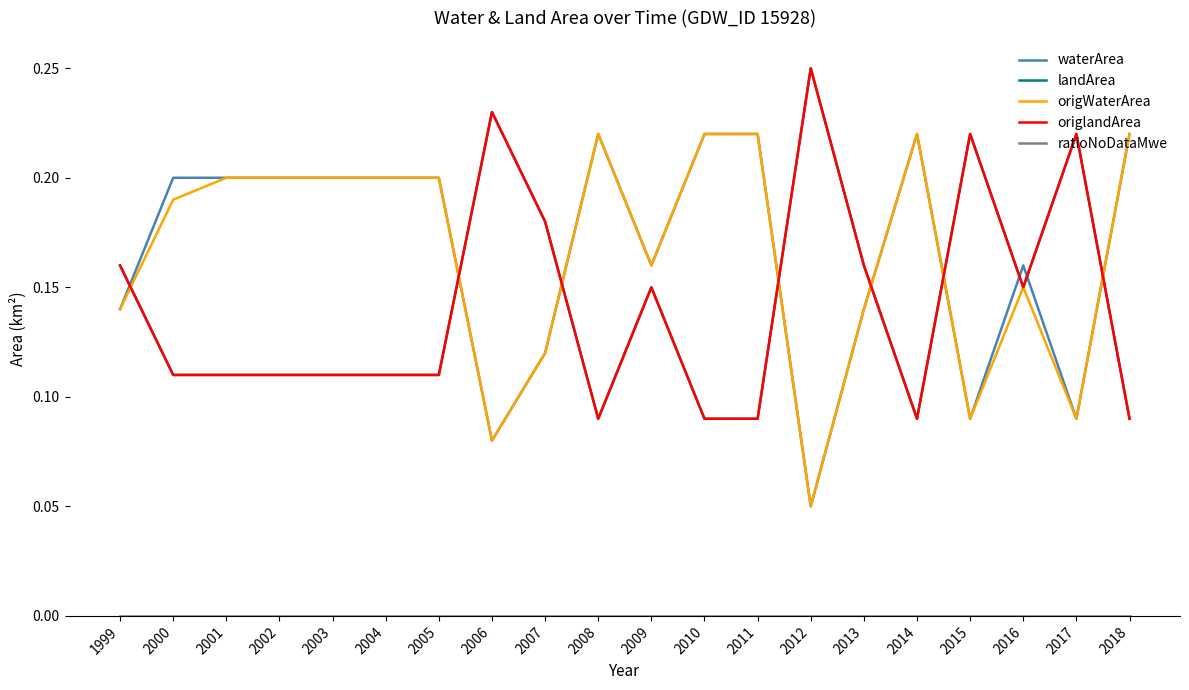

What is the value of the landArea point at the 20th from the left?

0.1